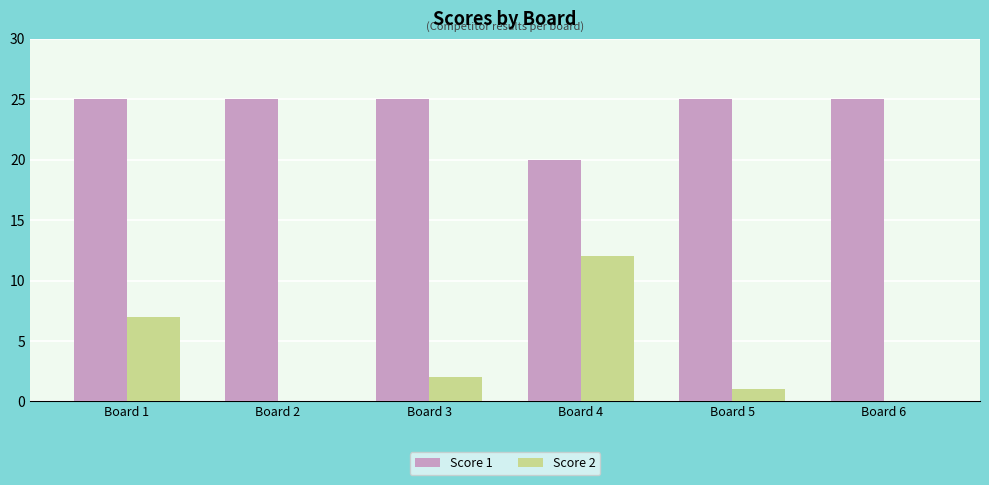

Is the value of Score 2 at Board 2 greater than the value of Score 1 at Board 4?

No